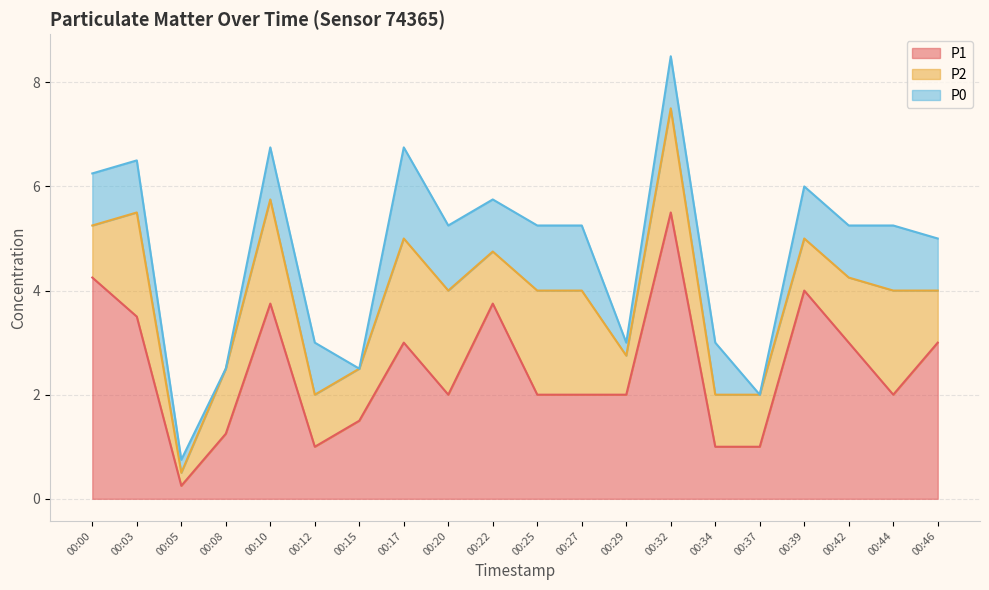

What is the spread (max minus min) of values at 00:25?

0.8